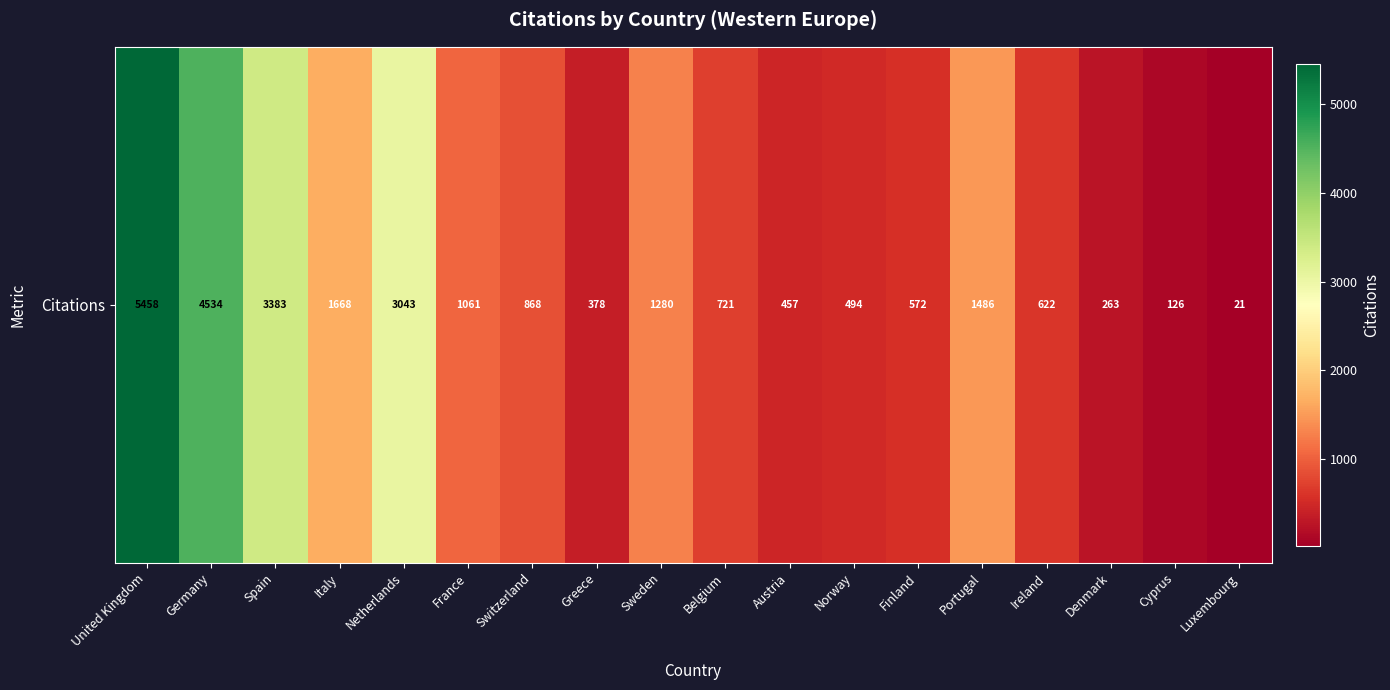

What is the smallest value displayed?

21